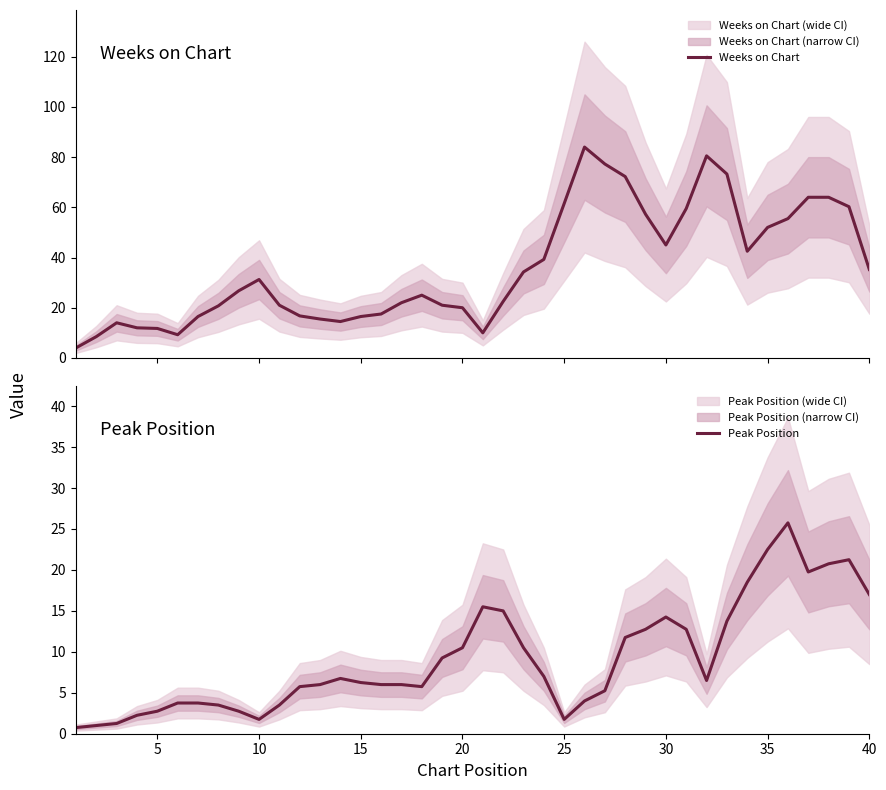

List the series in order of their peak value, lowest first.

Peak Position, Weeks on Chart